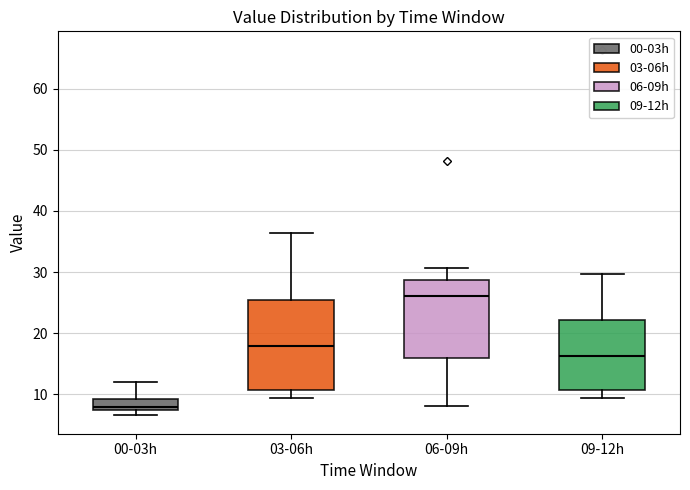

Which box is the tallest, from its lower edge to its upper edge?

03-06h